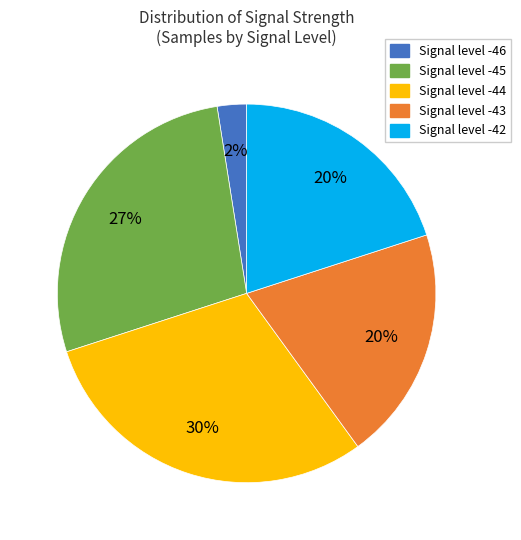

Is there any slice that represents more than half of the pie?

No